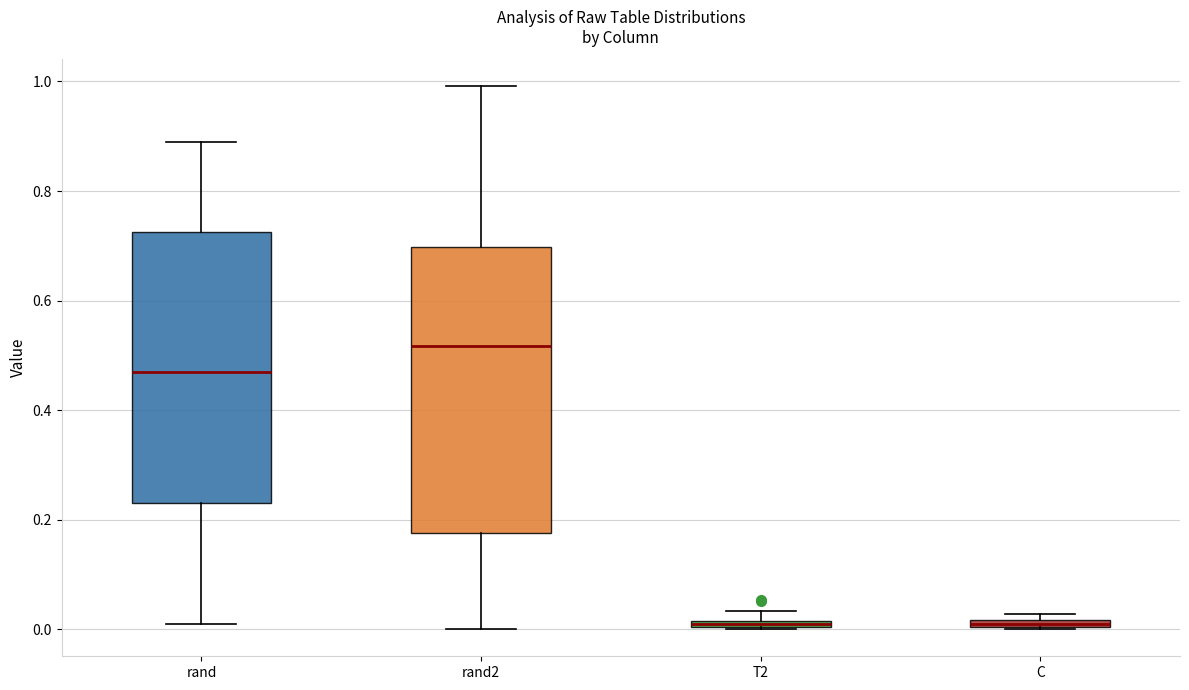

Which box has the highest median line?

rand2